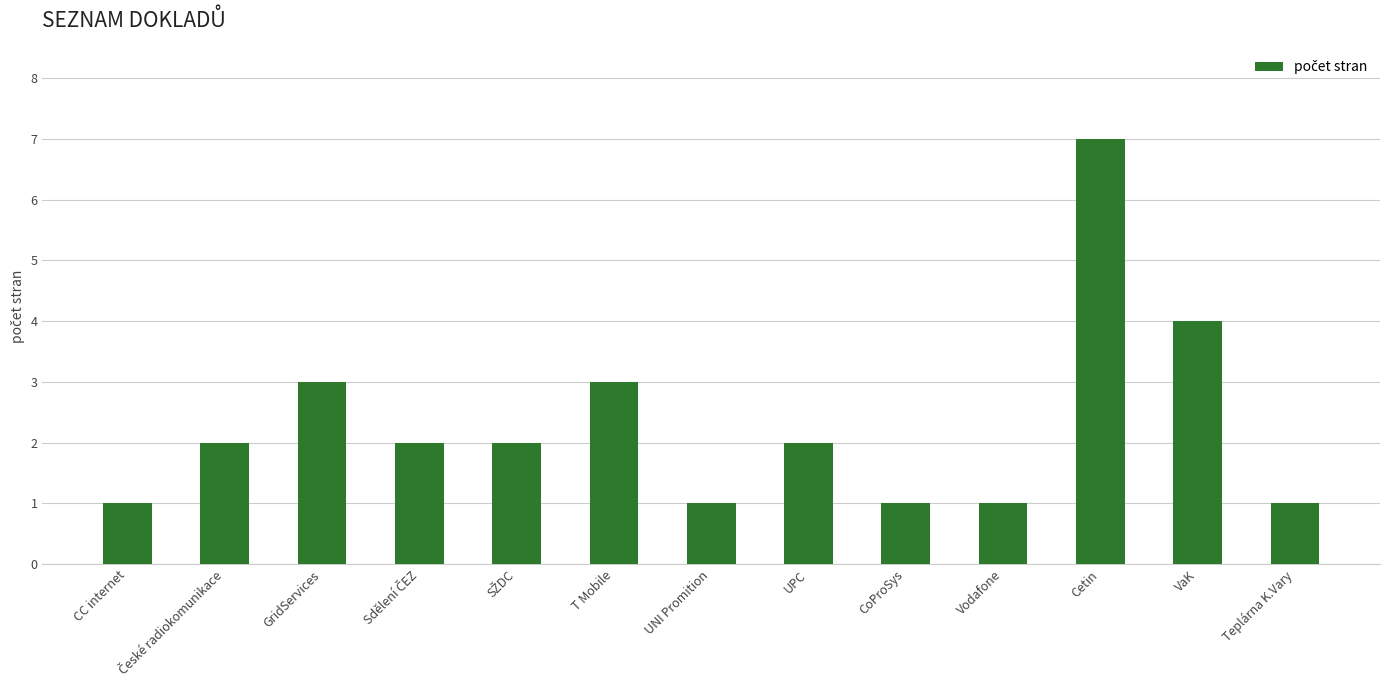

The value at CC internet is 1. True or false?

True